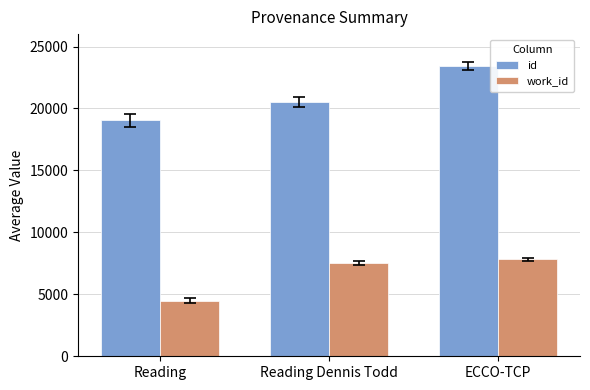

What is the difference between the highest and lowest values at Reading?

14541